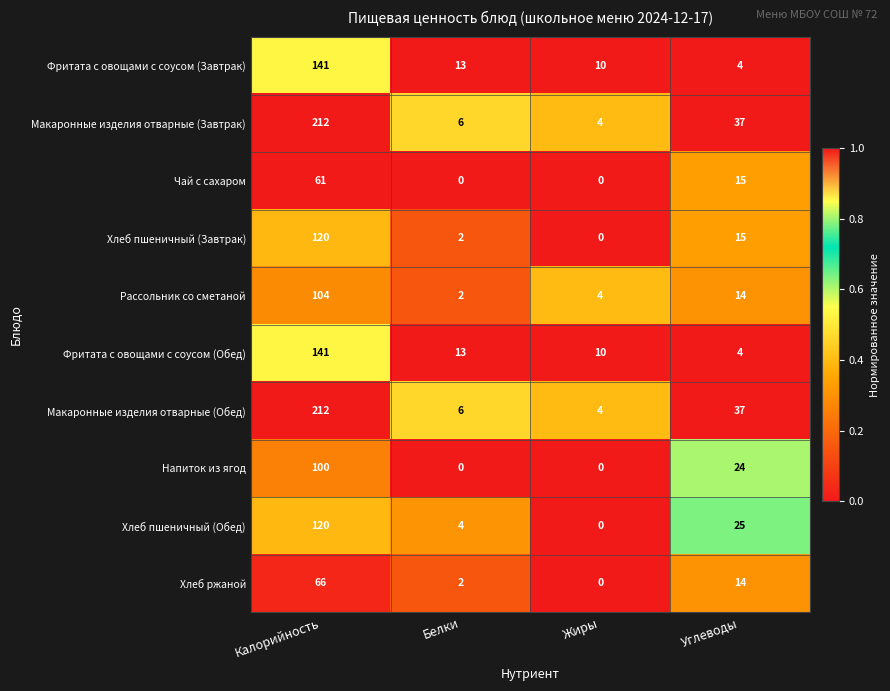

Is it true that Фритата с овощами с соусом (Обед) equals 4 at Углеводы?

True